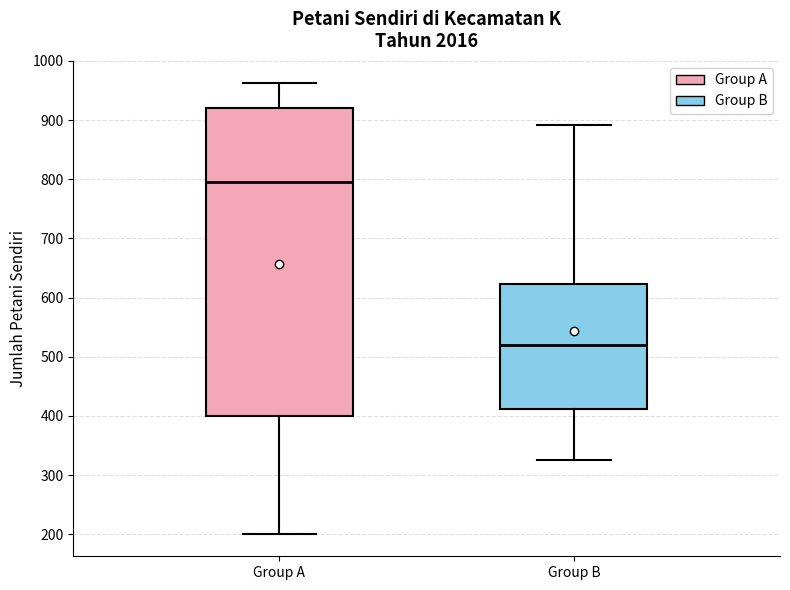

Reading left to right, read every box against the y-axis: the position of its median line, the range the box covers, and the ends of its whiskers. The values are not printed on the chart, so give them approximately, as read against the axis.

Group A: median 800, box 400 to 920, whiskers 200 to 960
Group B: median 520, box 410 to 620, whiskers 330 to 890